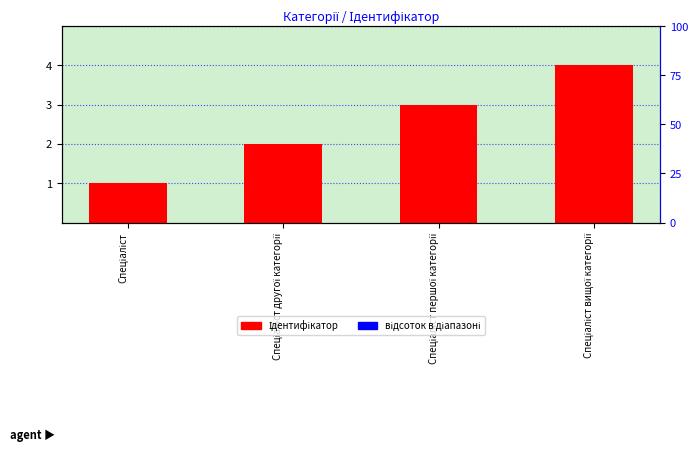

How many distinct data groups are displayed?

1